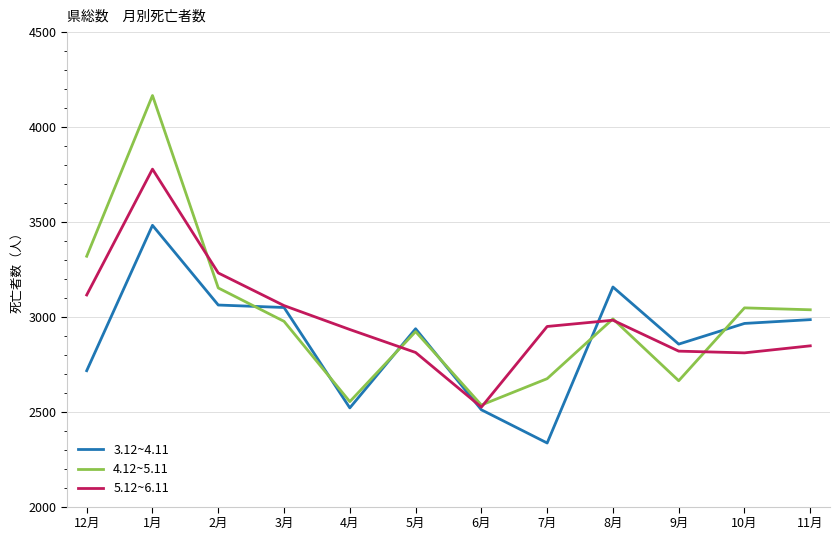

True or false: 4.12~5.11 has a value of 2674 at 7月.

True